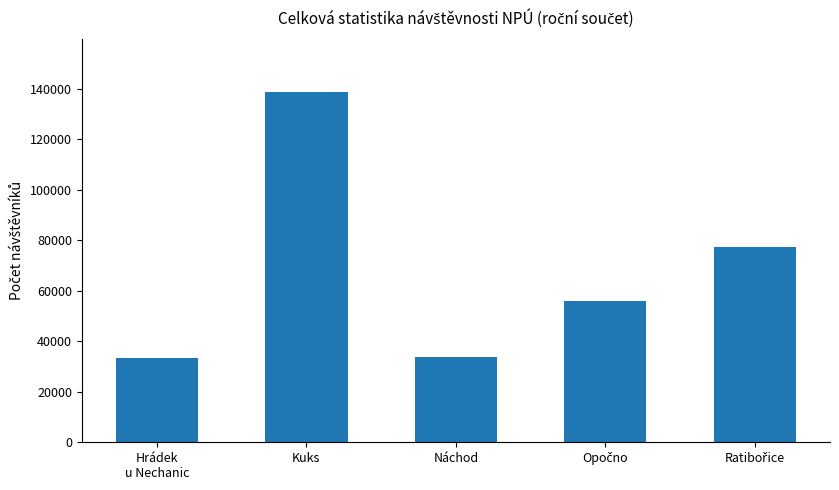

The value at Náchod is 33777. True or false?

True